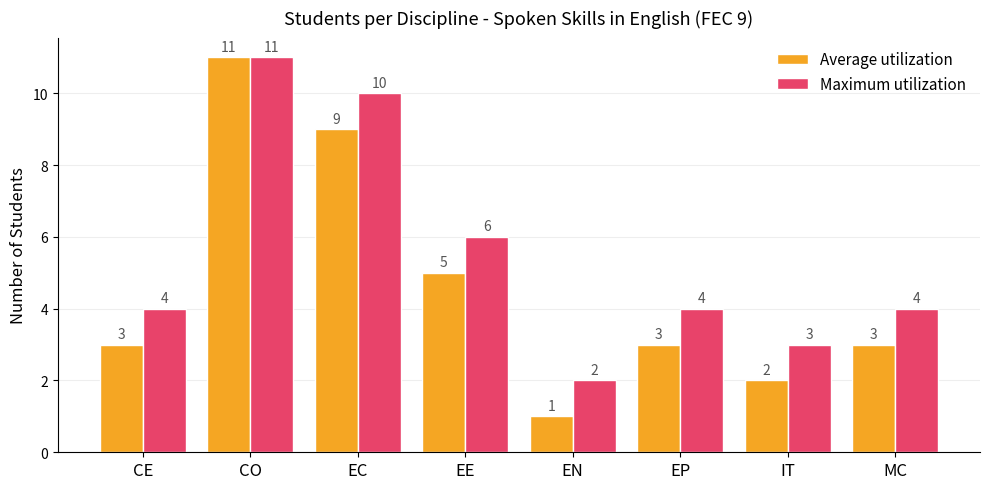

Rank the series at EC from lowest to highest value.

Average utilization, Maximum utilization